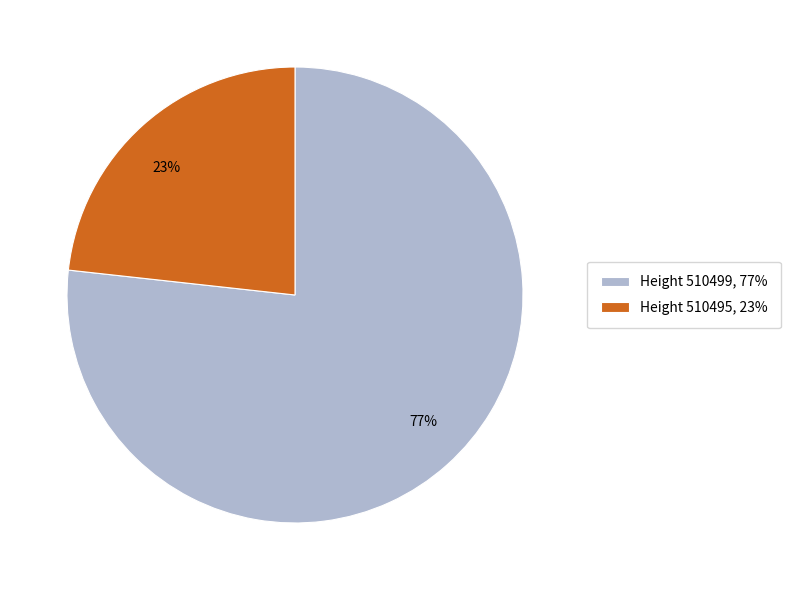

Which has a higher value, 77% or 23%?

77%